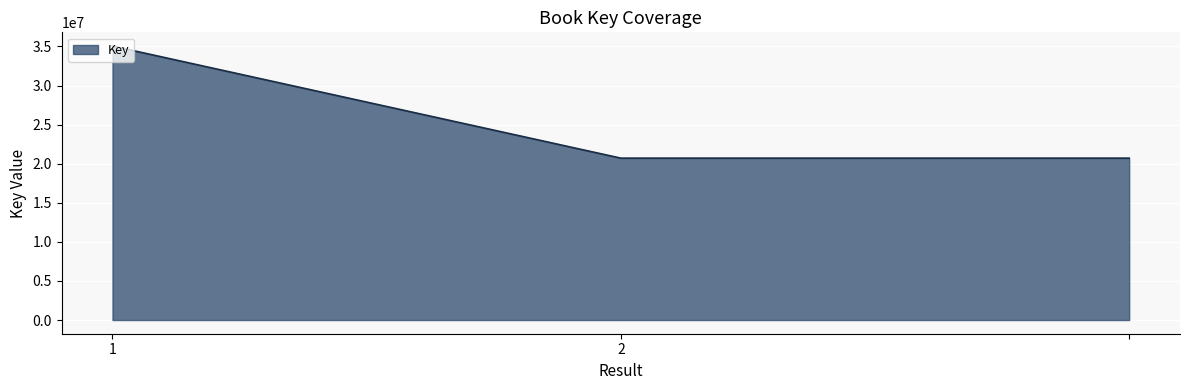

What is the difference between the maximum and second lowest values?

14344049